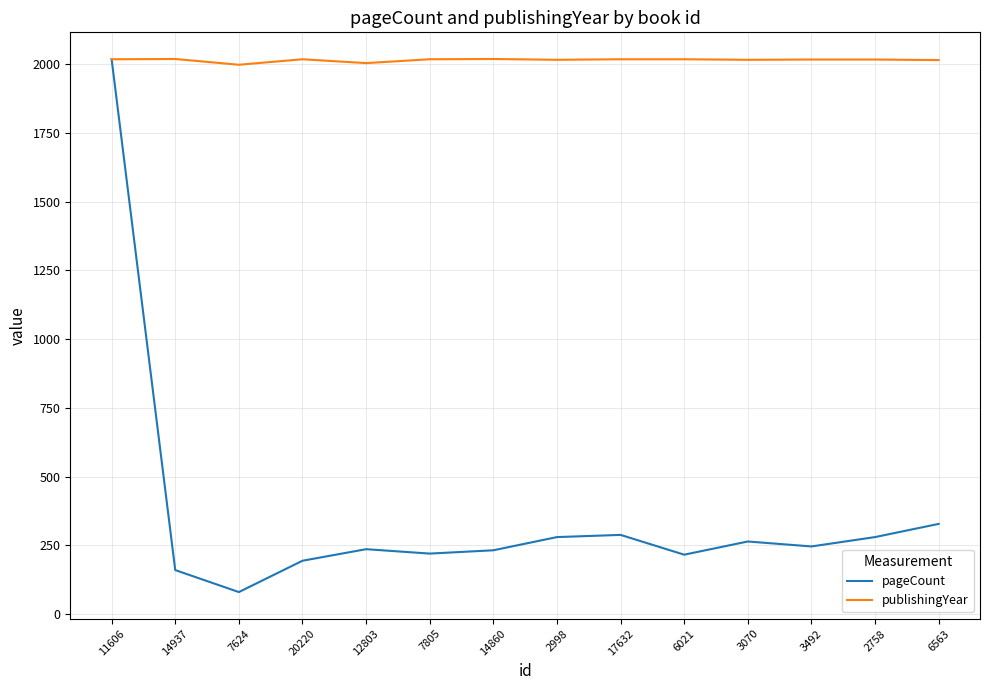

The pageCount series shows 280 at 2998. True or false?

True